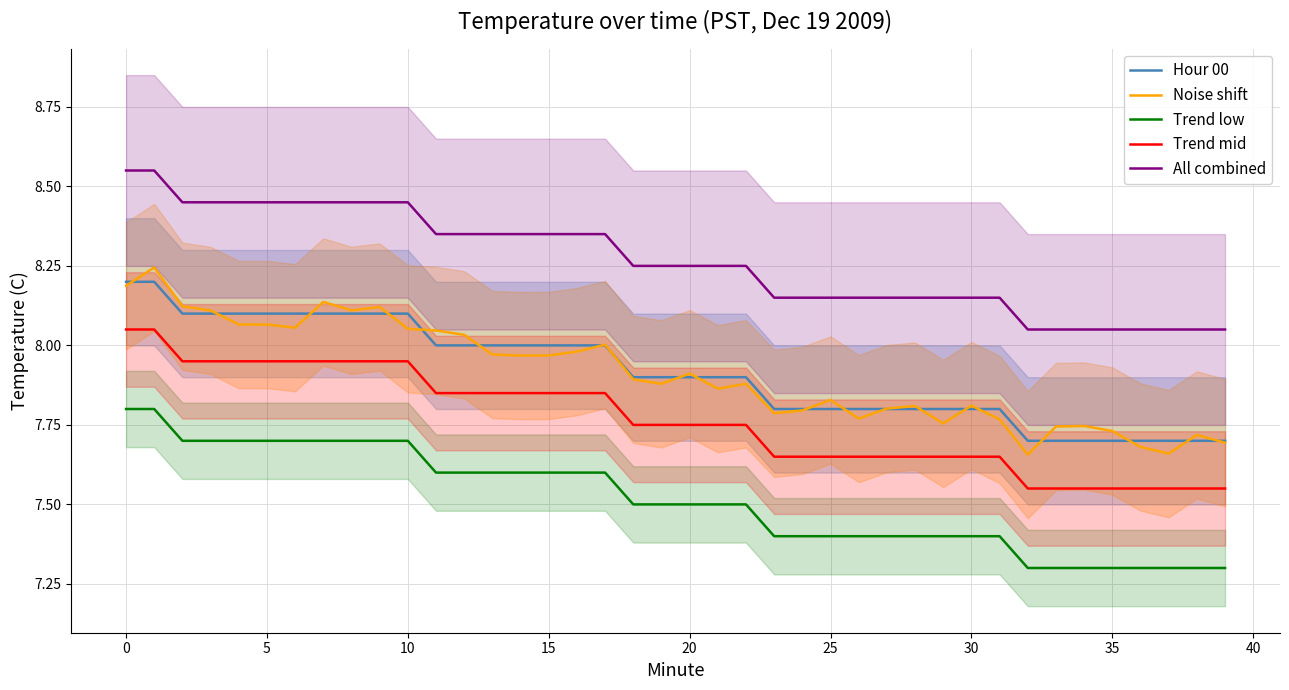

At how many categories does at least one series exceed 8?

40